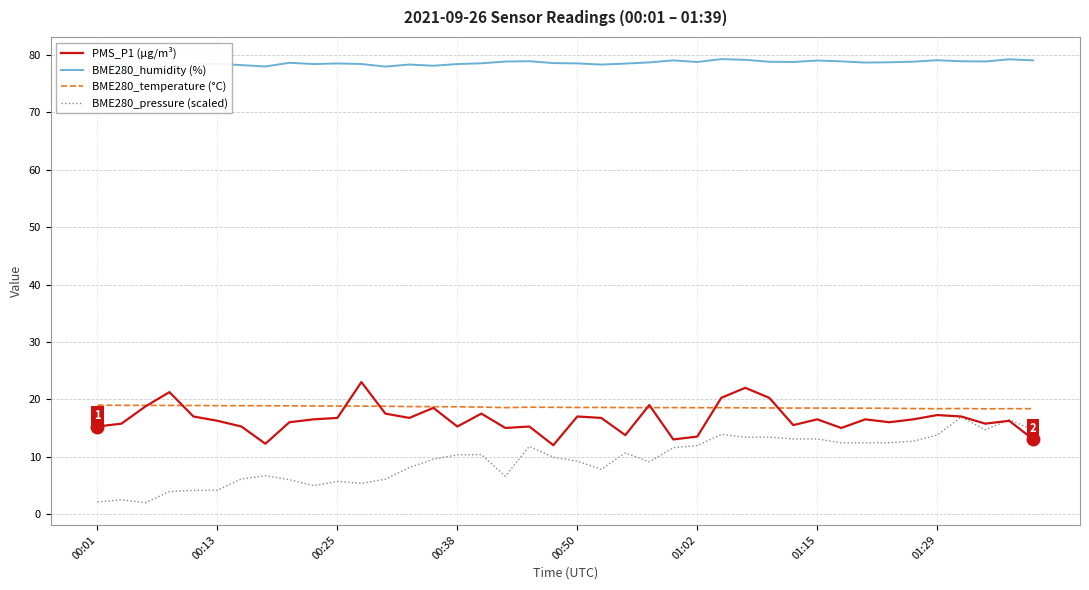

What is the difference between the maximum and minimum values in the BME280_humidity (%) series?

1.4